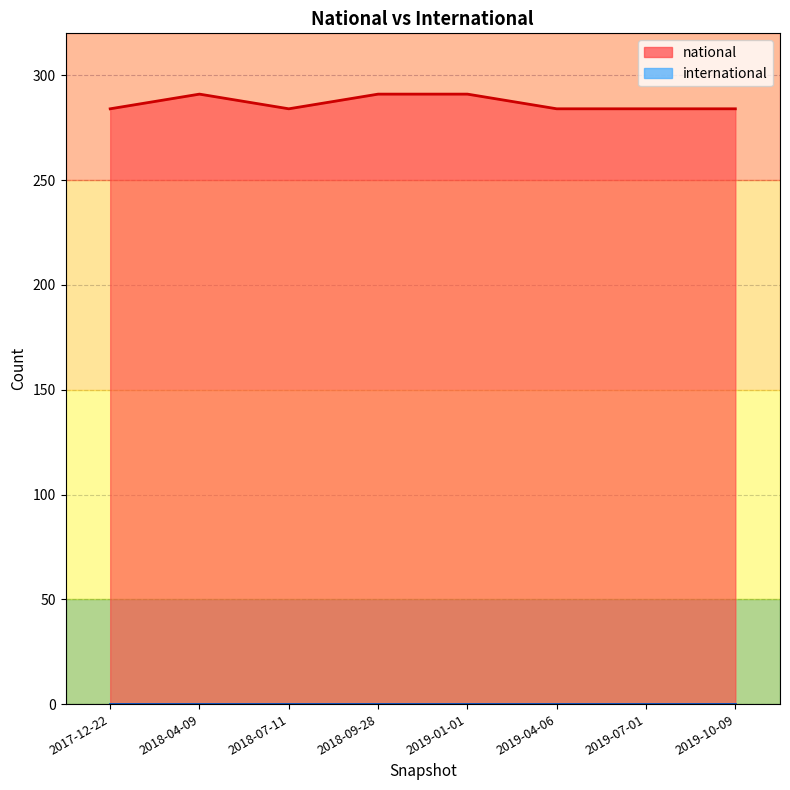

What is the label of the 6th point from the right?

2018-07-11